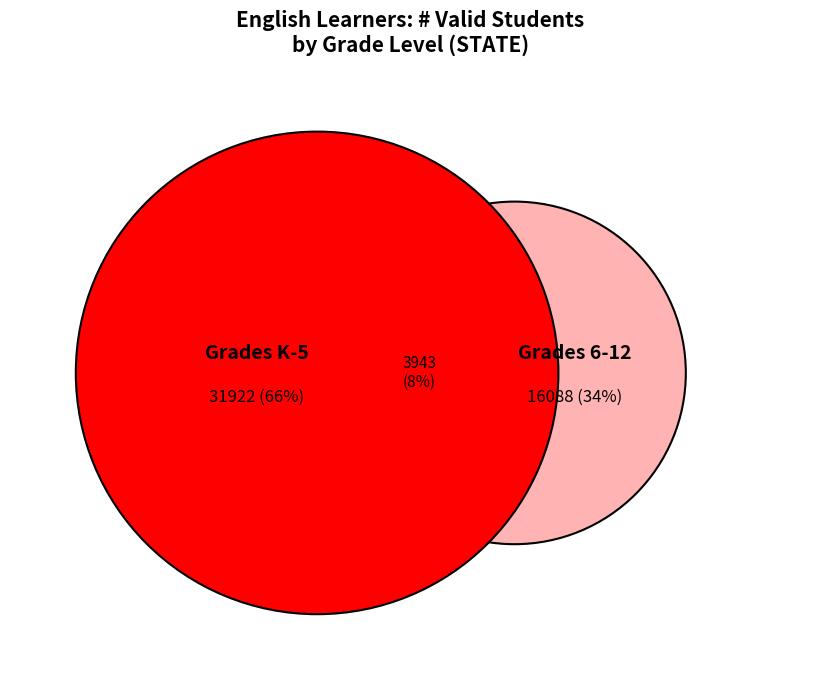

What is the change in value from Grades K-5 to Grades 6-12?

-15834